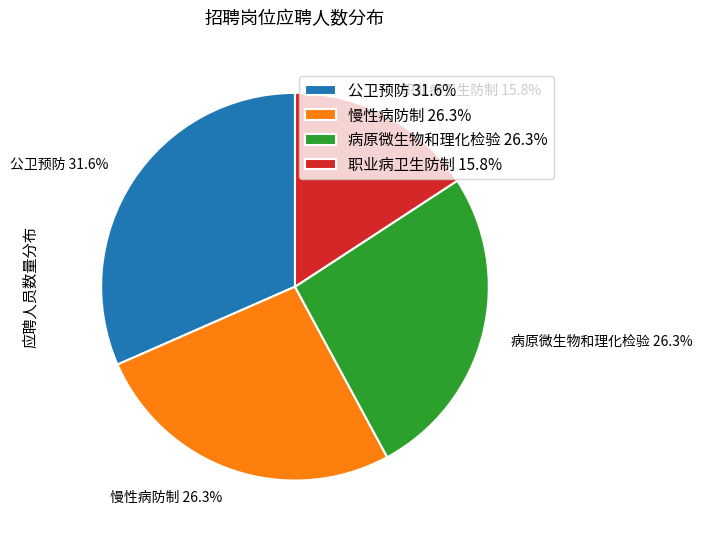

How many slices are in this pie chart?

4